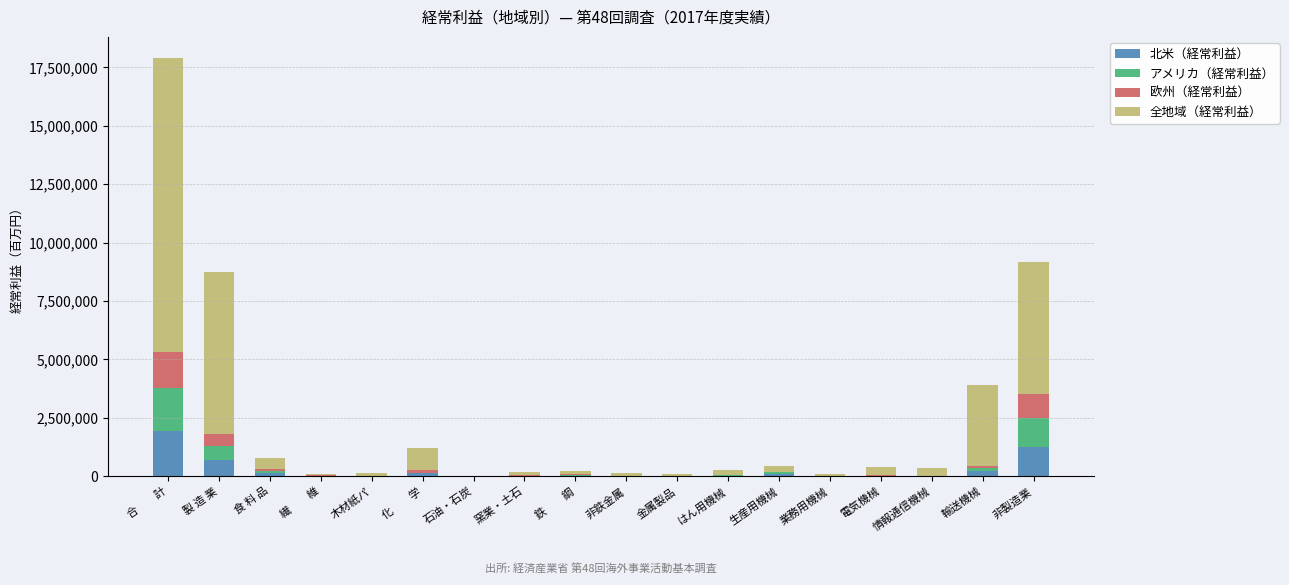

At which category is the sum across all series the highest?

合　　計